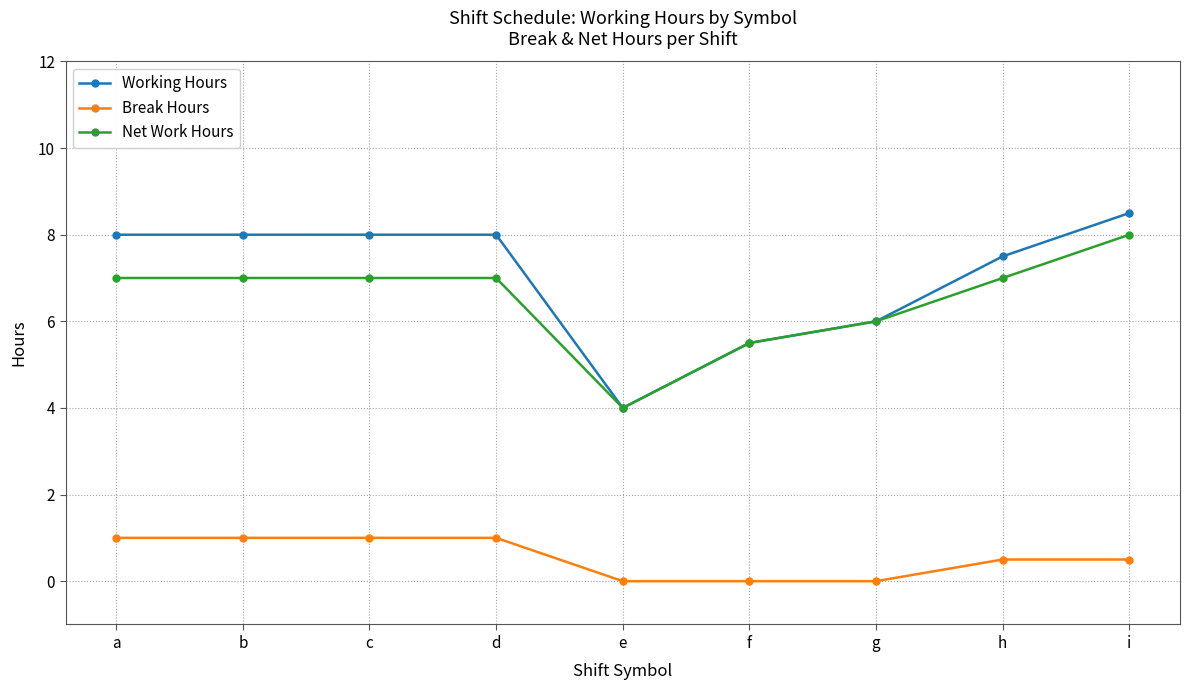

What is the difference between the maximum and minimum values in the Break Hours series?

1.0